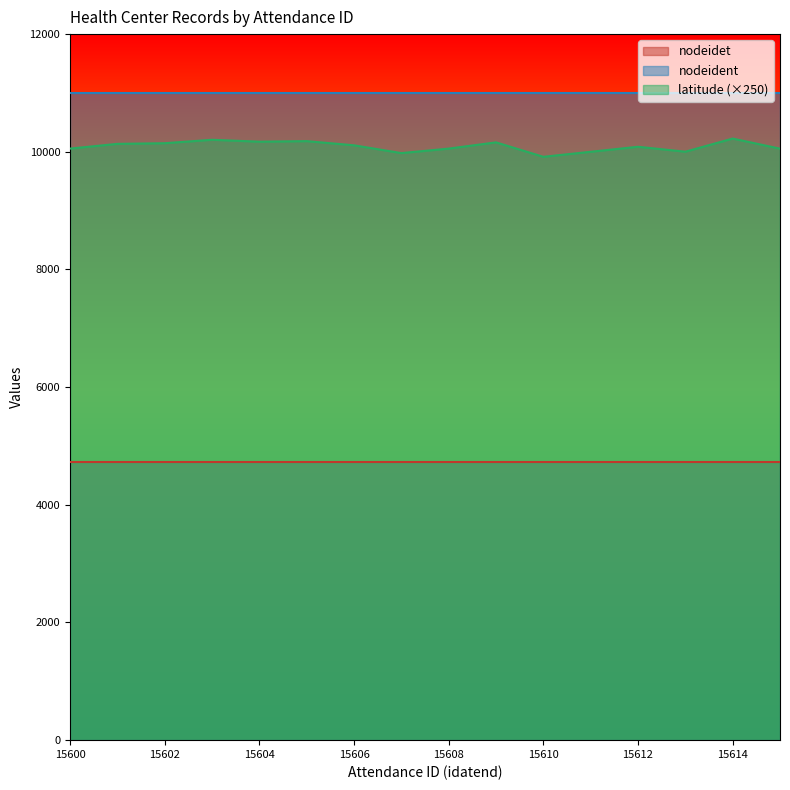

What is the difference between the highest and lowest values at 15614?

6284.0